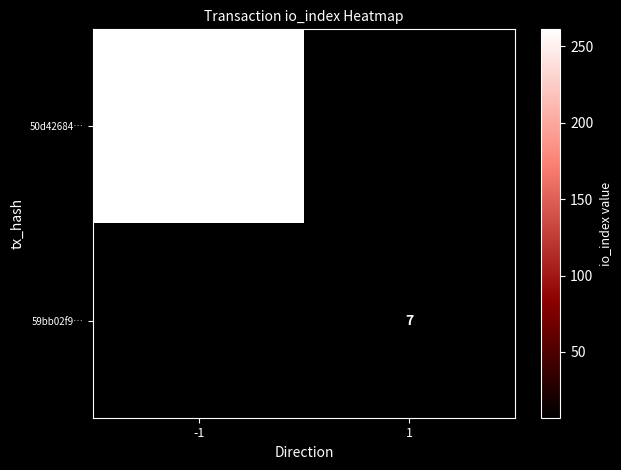

True or false: 50d42684… has a value of 138 at -1.

False